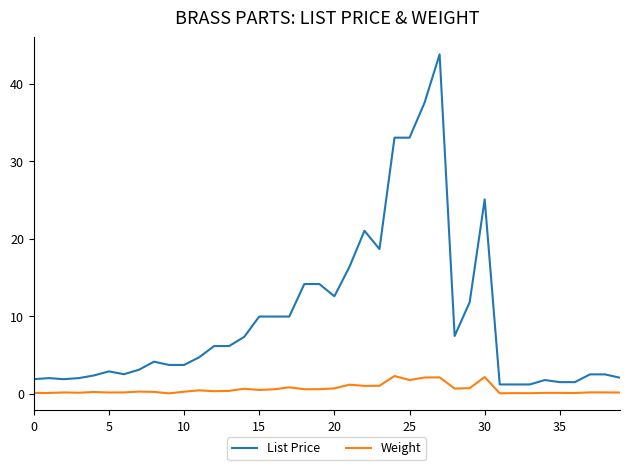

What is the difference between the maximum and minimum values in the List Price series?

42.6